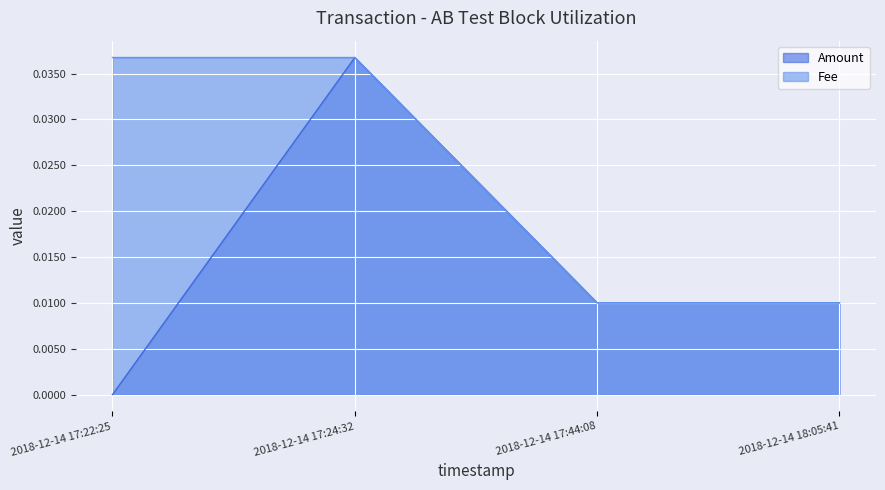

Which series has the widest spread of values?

Amount